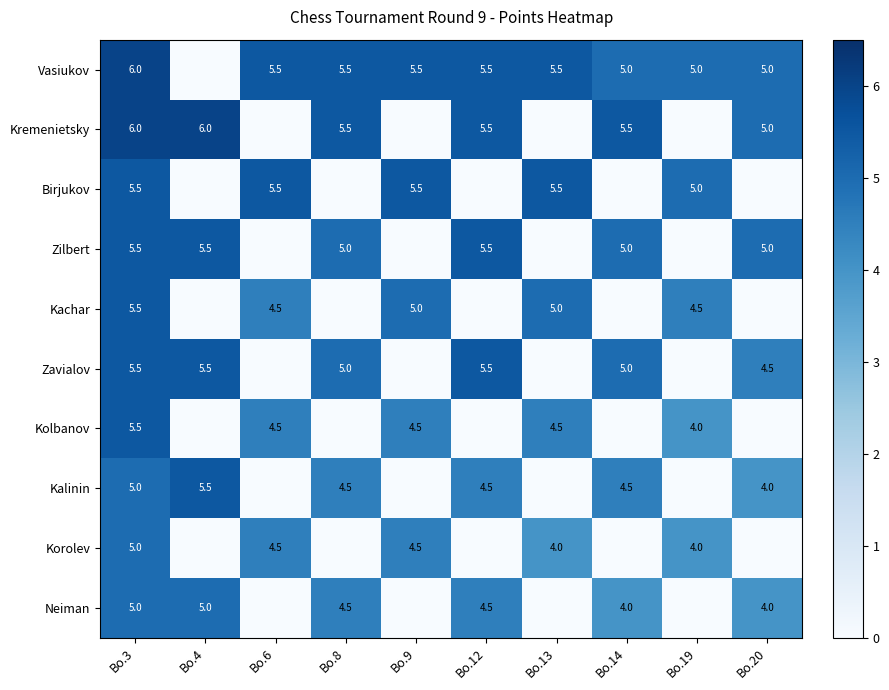

Is it true that Korolev equals 6.4 at Bo.6?

False